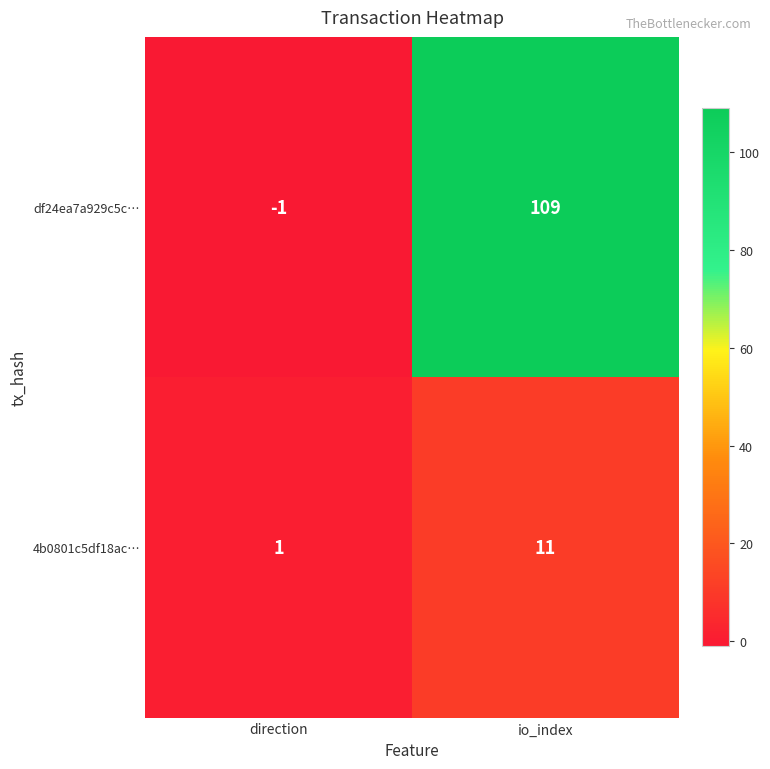

Which series changed the most between direction and io_index?

df24ea7a929c5c…